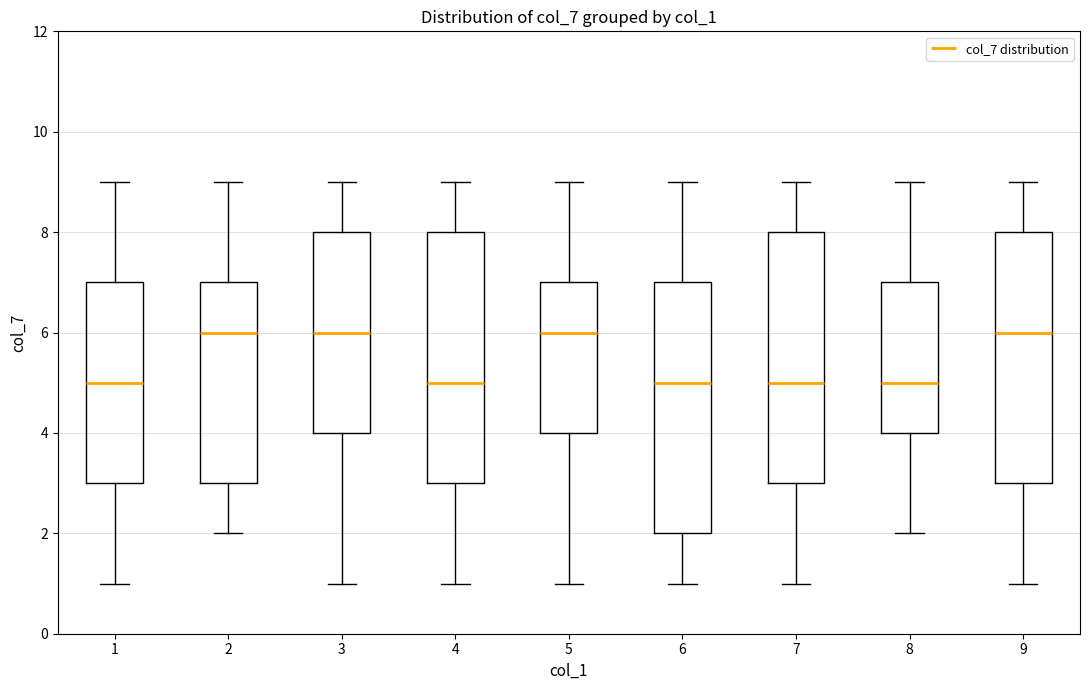

Reading left to right, read every box against the y-axis: the position of its median line, the range the box covers, and the ends of its whiskers. The values are not printed on the chart, so give them approximately, as read against the axis.

1: median 5, box 3 to 7, whiskers 1 to 9
2: median 6, box 3 to 7, whiskers 2 to 9
3: median 6, box 4 to 8, whiskers 1 to 9
4: median 5, box 3 to 8, whiskers 1 to 9
5: median 6, box 4 to 7, whiskers 1 to 9
6: median 5, box 2 to 7, whiskers 1 to 9
7: median 5, box 3 to 8, whiskers 1 to 9
8: median 5, box 4 to 7, whiskers 2 to 9
9: median 6, box 3 to 8, whiskers 1 to 9